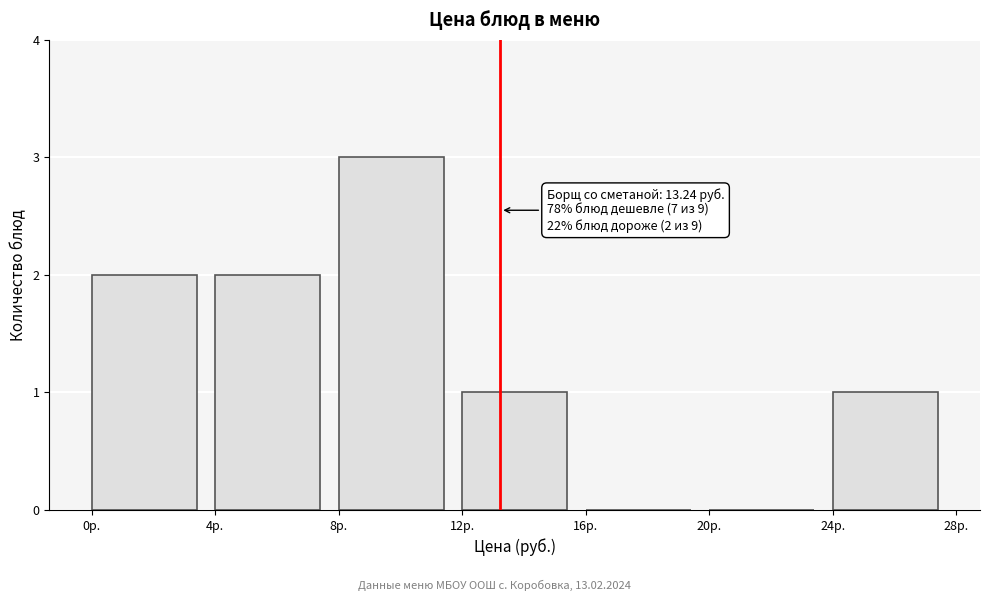

Over which range of the x-axis is the bar tallest?

8 to 12